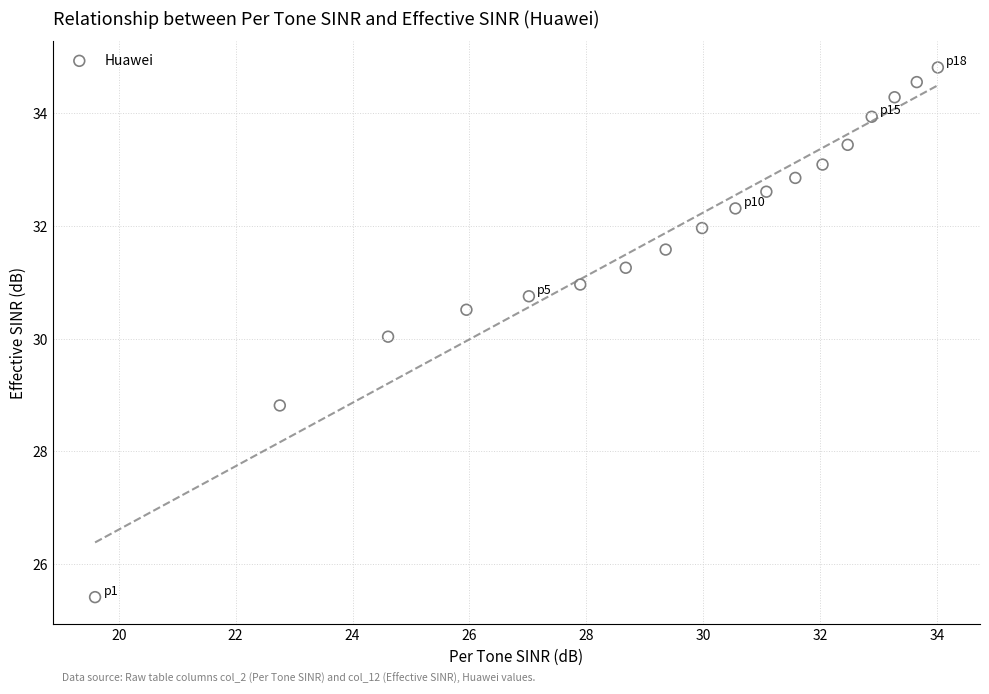

What is the range of X values (max minus min)?

14.4